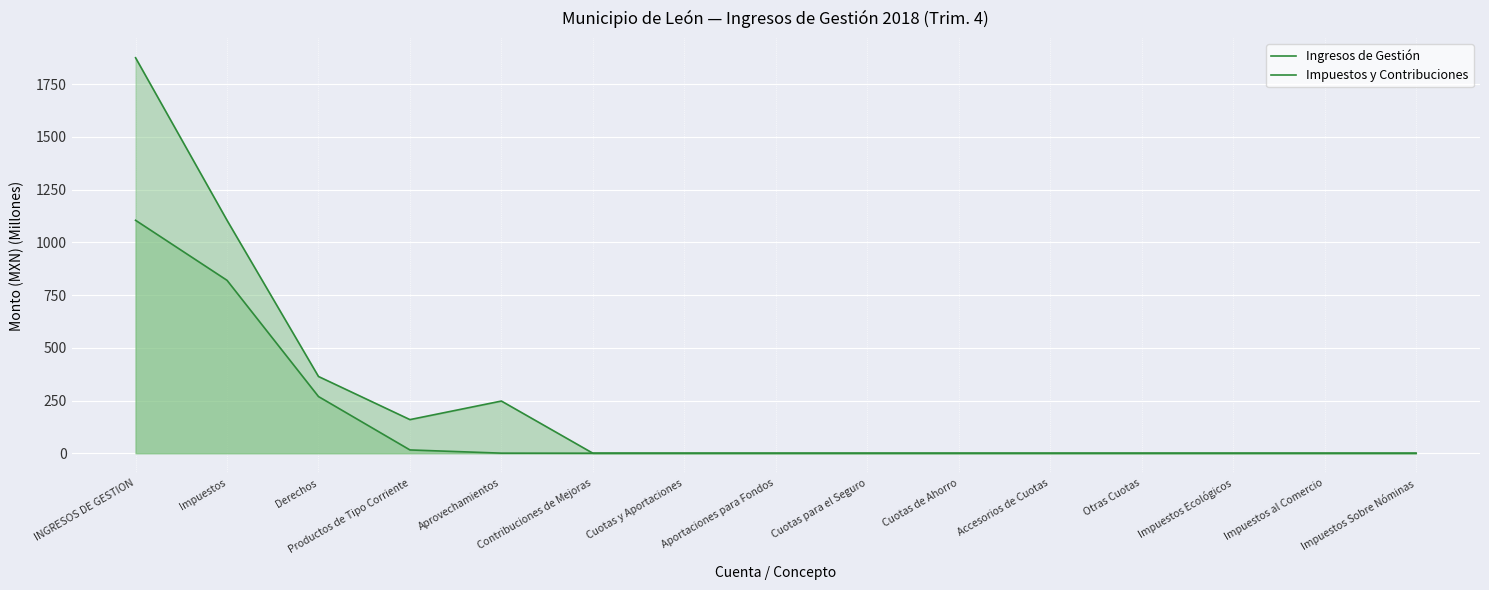

True or false: Ingresos de Gestión and Impuestos y Contribuciones intersect in this chart.

False